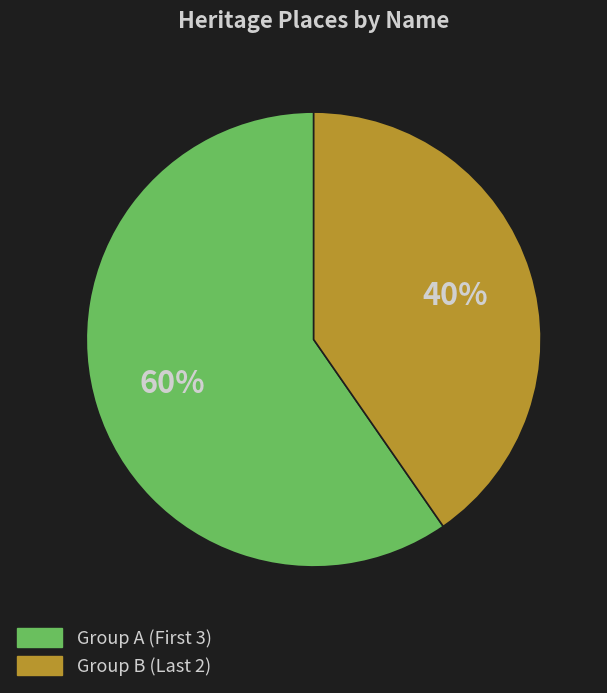

Is there a majority slice in this chart?

Yes